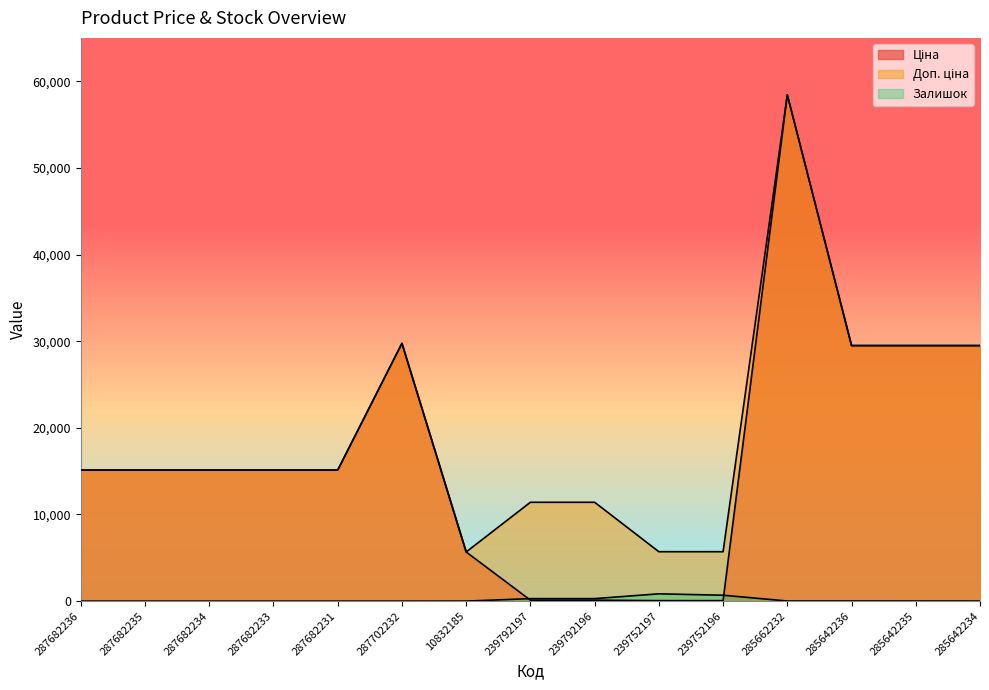

Between 285642236 and 285642234, which series saw the biggest shift?

Залишок